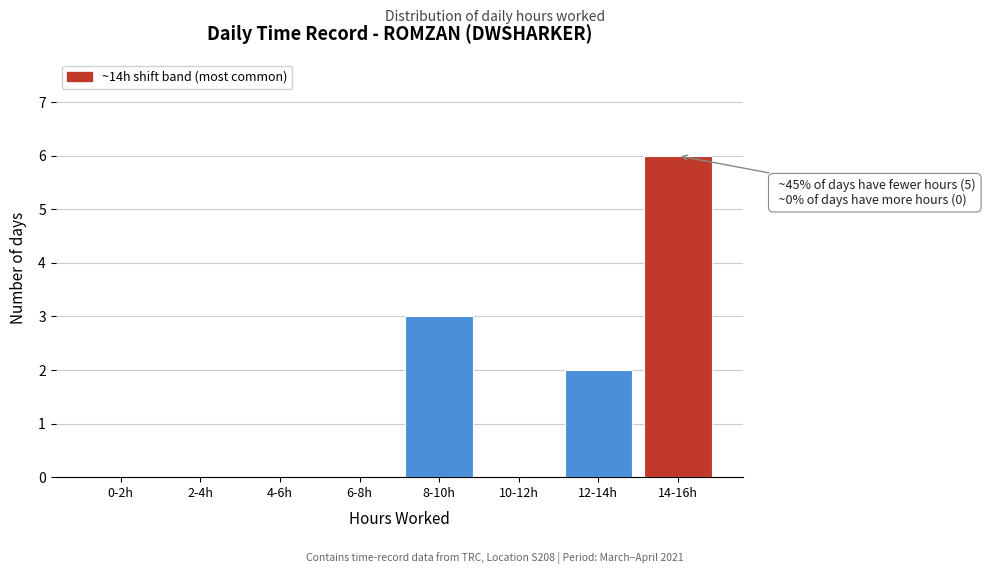

Reading left to right, what are all the values shown in this chart?

0-2h=0	2-4h=0	4-6h=0	6-8h=0	8-10h=3	10-12h=0	12-14h=2	14-16h=6